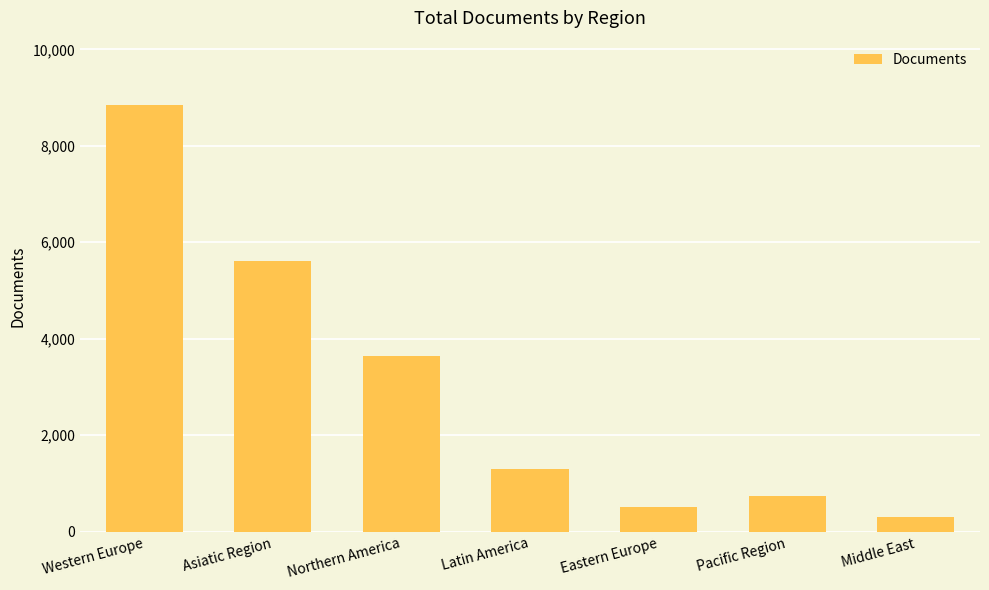

What position from the right is Northern America?

5